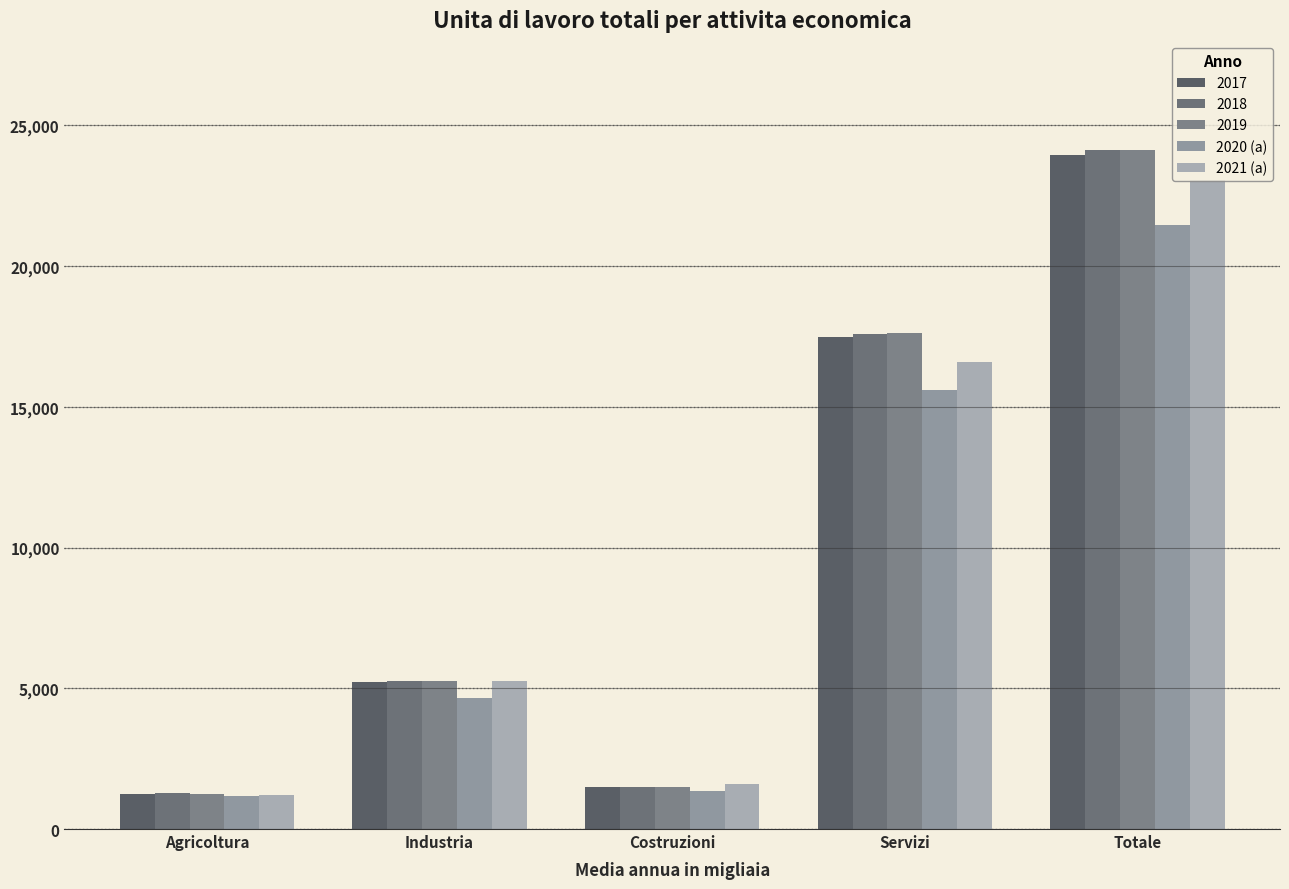

What is the approximate value of 2021 (a) at Costruzioni?

1608.2